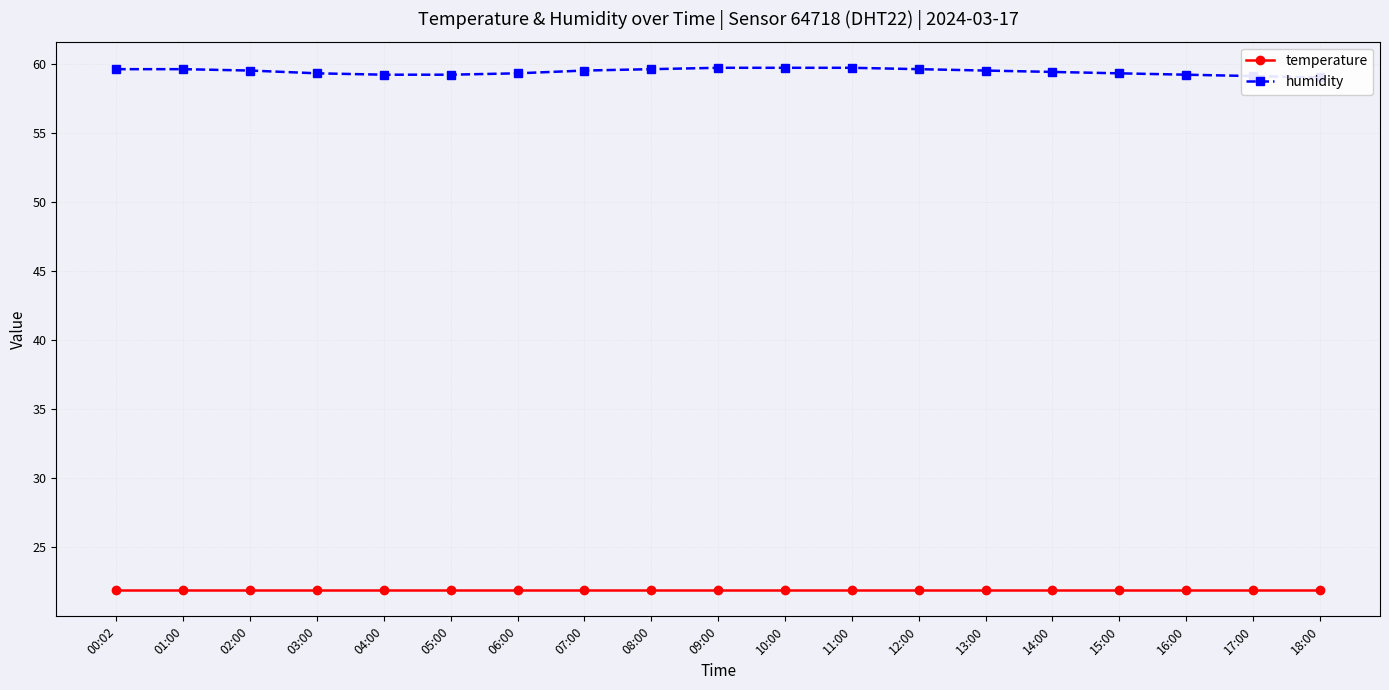

Count the humidity values in the range 59 to 60.

19